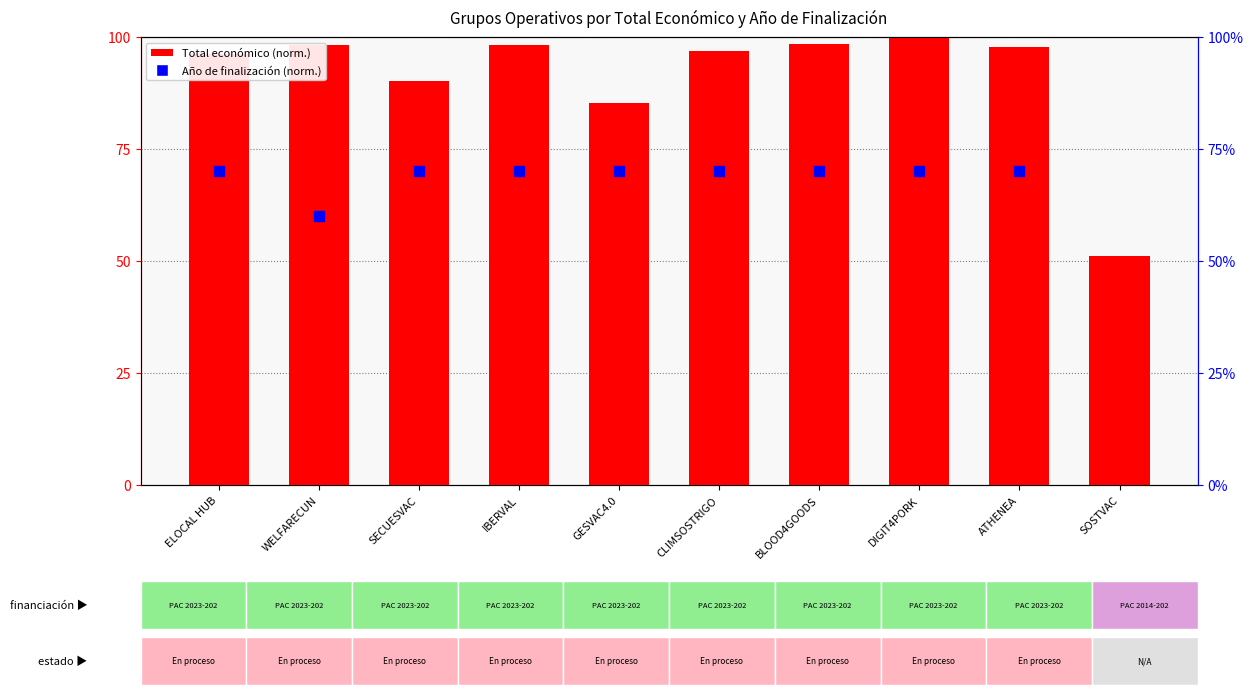

What is the sum of all values?

912.5